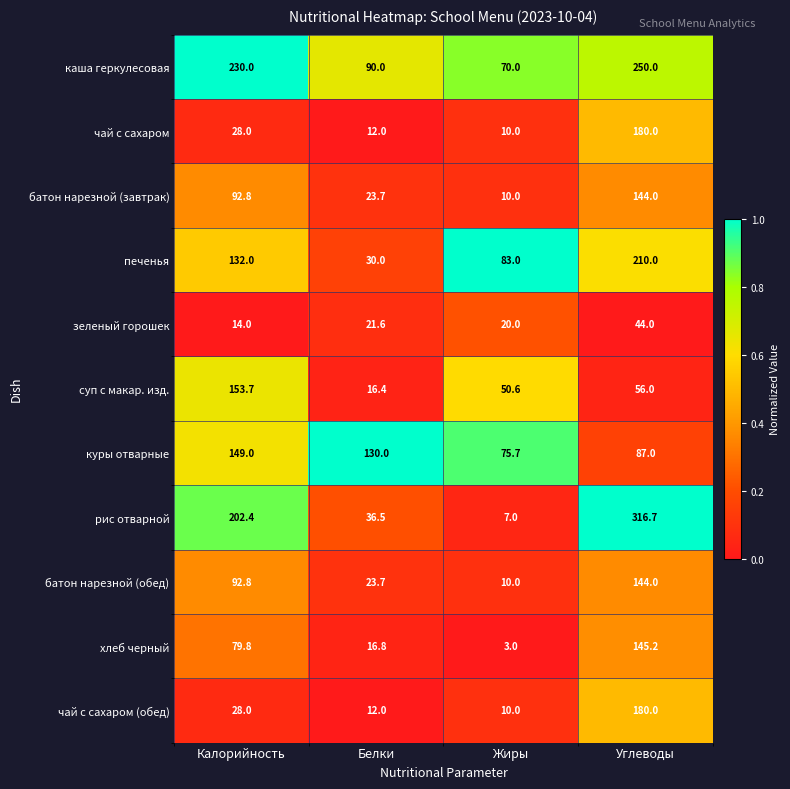

What is the difference between the second highest and minimum values in the куры отварные series?

54.3